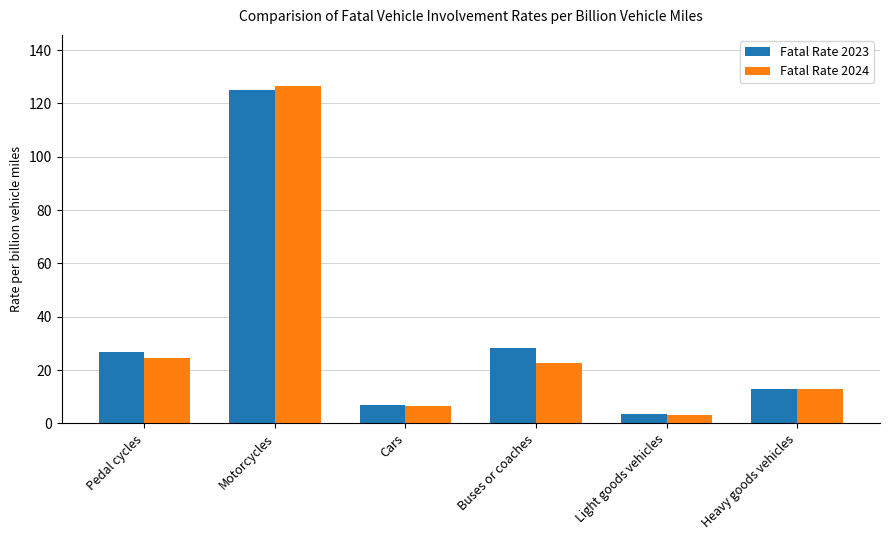

What is the highest value of the Fatal Rate 2024 series?

126.7